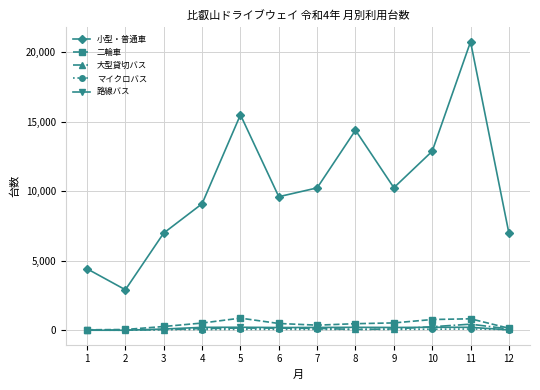

What value does the 大型貸切バス series have at 7, to the nearest 50?

150